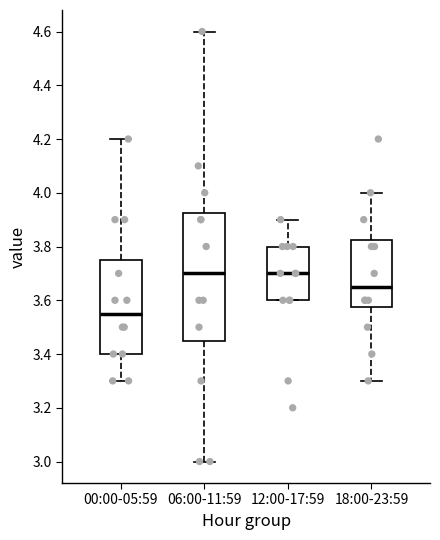

Reading left to right, read every box against the y-axis: the position of its median line, the range the box covers, and the ends of its whiskers. The values are not printed on the chart, so give them approximately, as read against the axis.

00:00-05:59: median 3.56, box 3.40 to 3.76, whiskers 3.30 to 4.20
06:00-11:59: median 3.70, box 3.46 to 3.92, whiskers 3.00 to 4.60
12:00-17:59: median 3.70, box 3.60 to 3.80, whiskers 3.60 to 3.90
18:00-23:59: median 3.66, box 3.58 to 3.82, whiskers 3.30 to 4.00